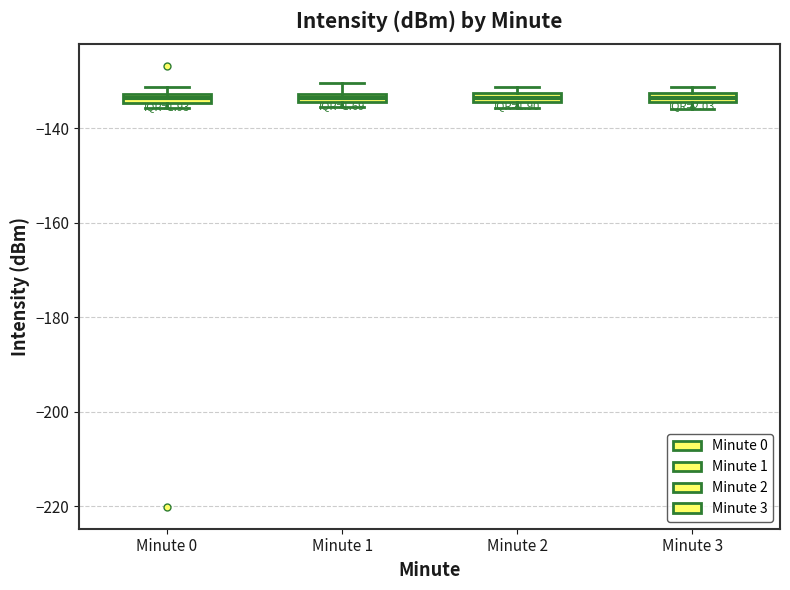

Where is the upper edge of the box for Minute 1 on the y-axis? The values are not printed on the chart, so give them approximately, as read against the axis.

-132